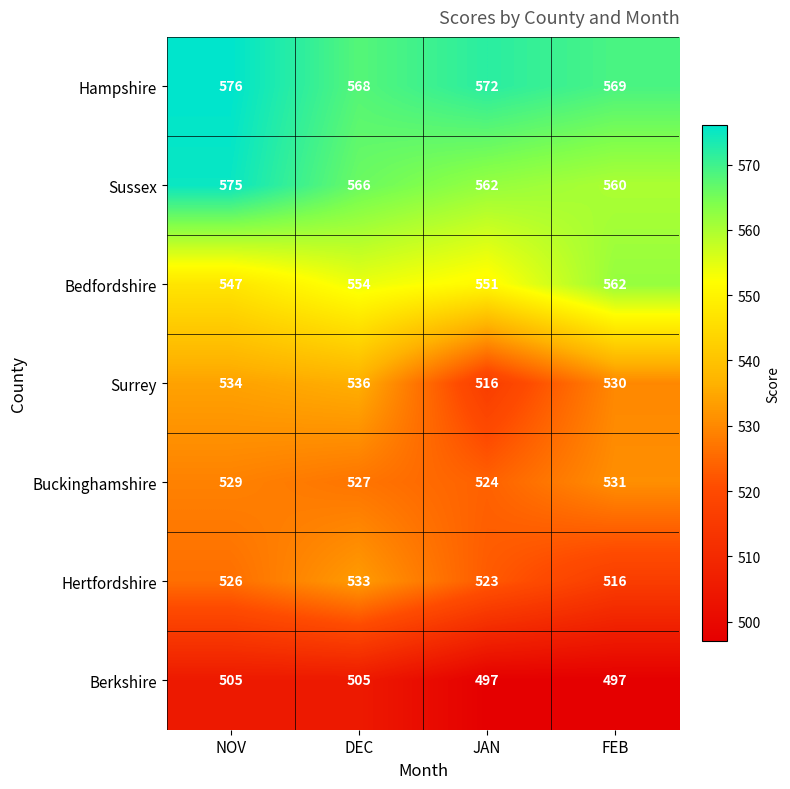

At which category is the sum across all series the highest?

NOV